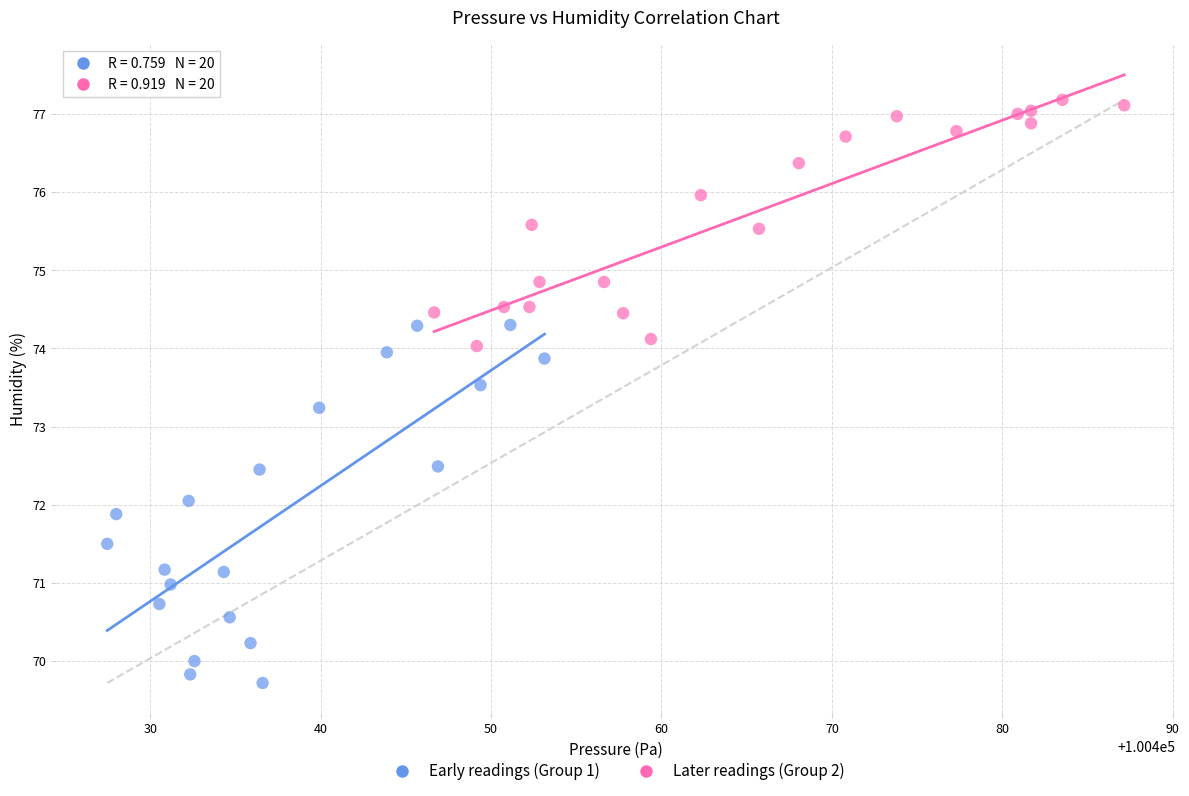

What are all the series names shown in the legend?

Early readings (Group 1), Later readings (Group 2)